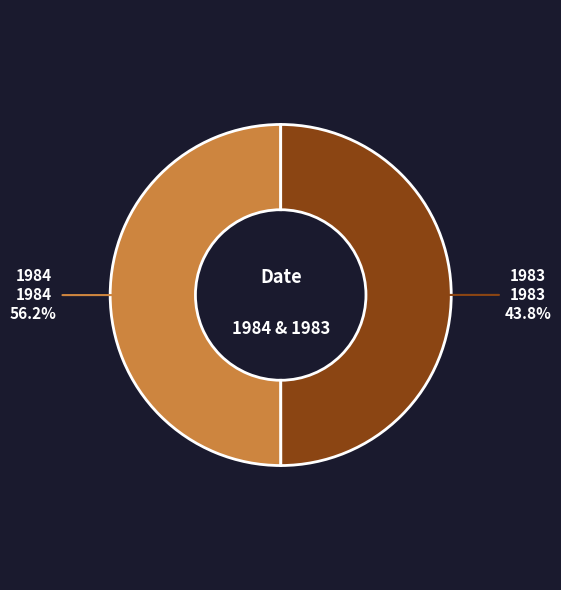

Between 1983 and 1984, which is larger?

1984